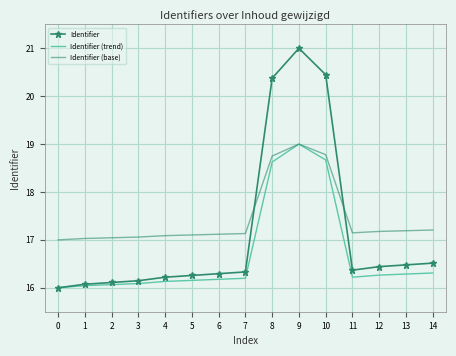

What is the maximum value shown in the chart?

21.0